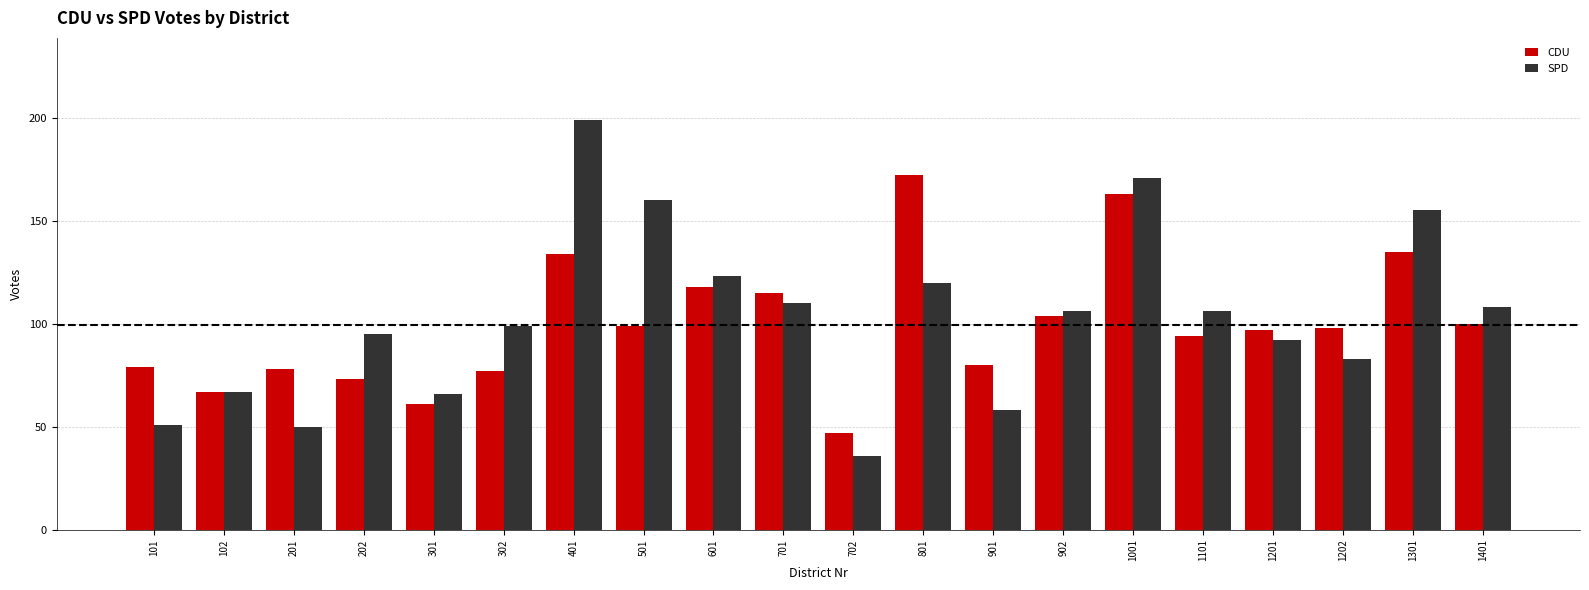

What are all the series names shown in the legend?

CDU, SPD